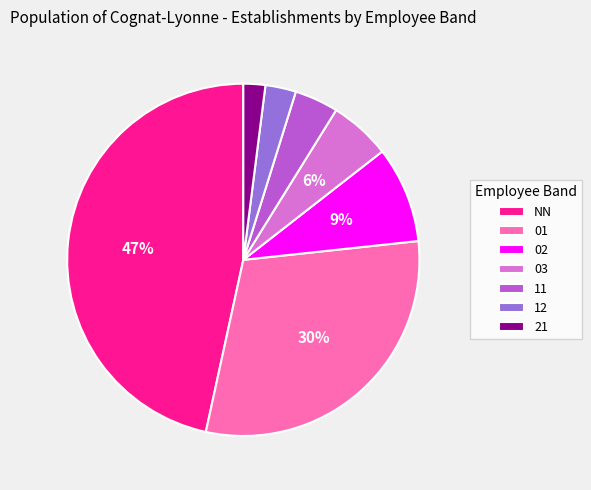

Between 11 and 12, which is larger?

11